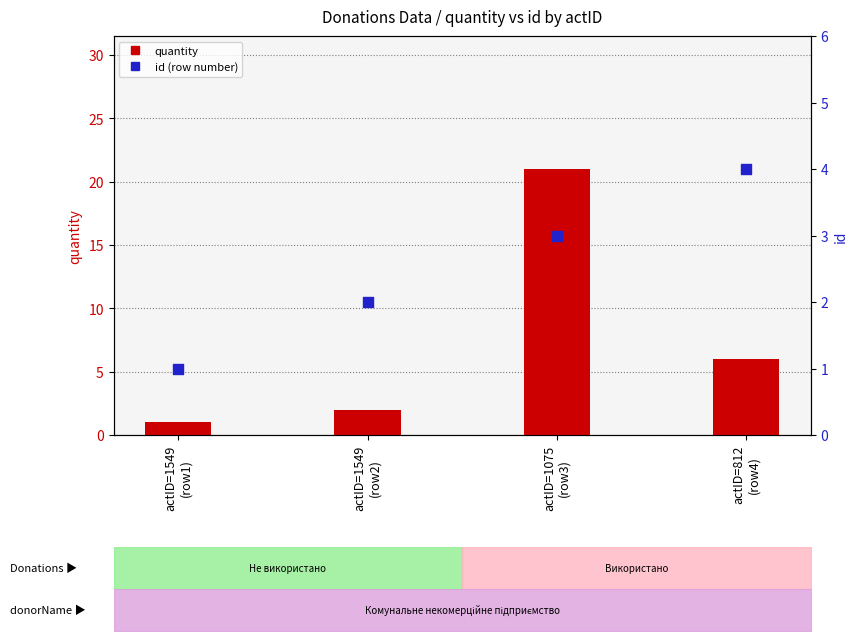

What are all the series names shown in the legend?

quantity, id (row number)